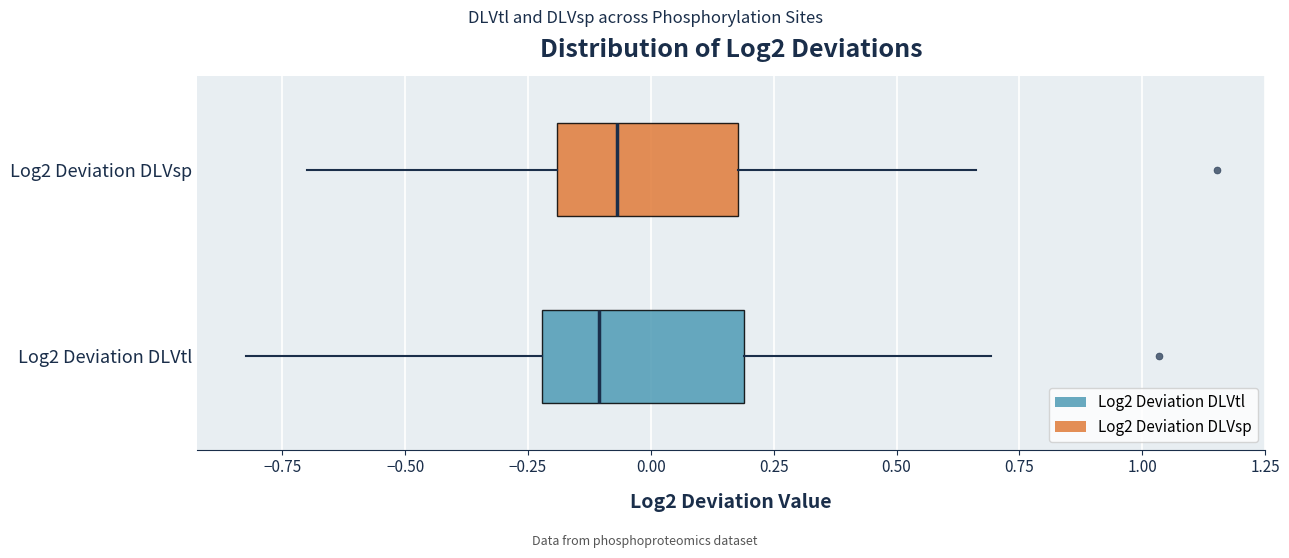

Where does the right whisker of the box for Log2 Deviation DLVtl end on the x-axis? The values are not printed on the chart, so give them approximately, as read against the axis.

0.70